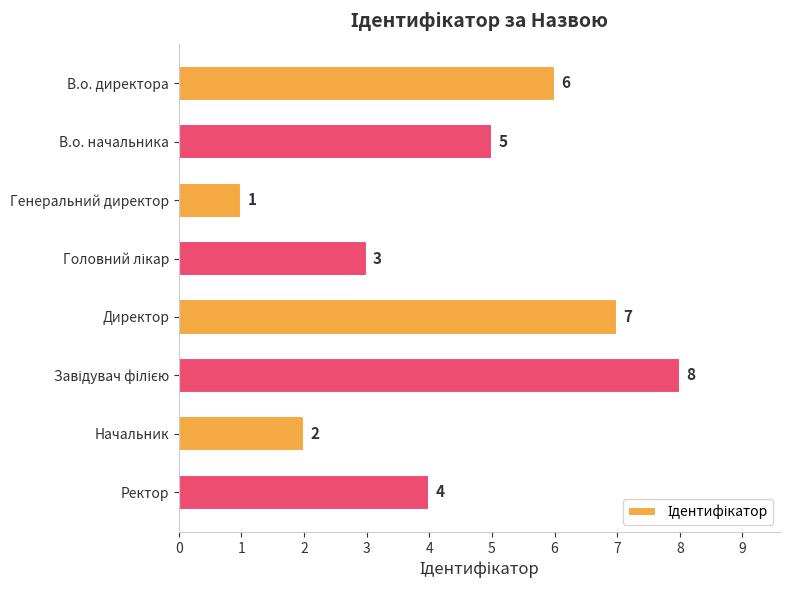

Where is the data nearest to the value 4?

Ректор